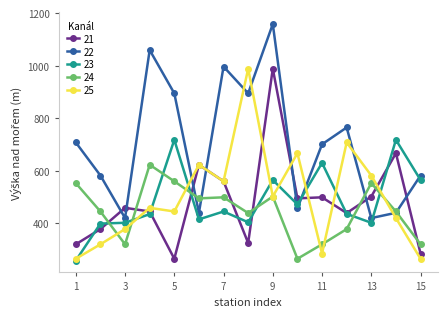

Which series has the largest total across all categories?

22